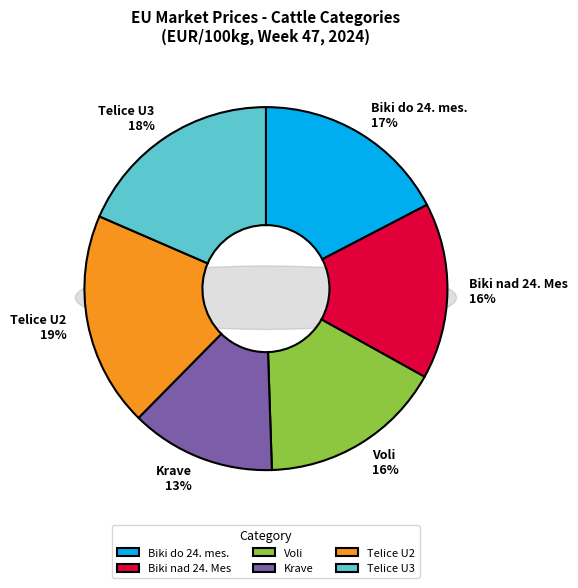

Is it true that Telice U3 is 33% of the pie?

False